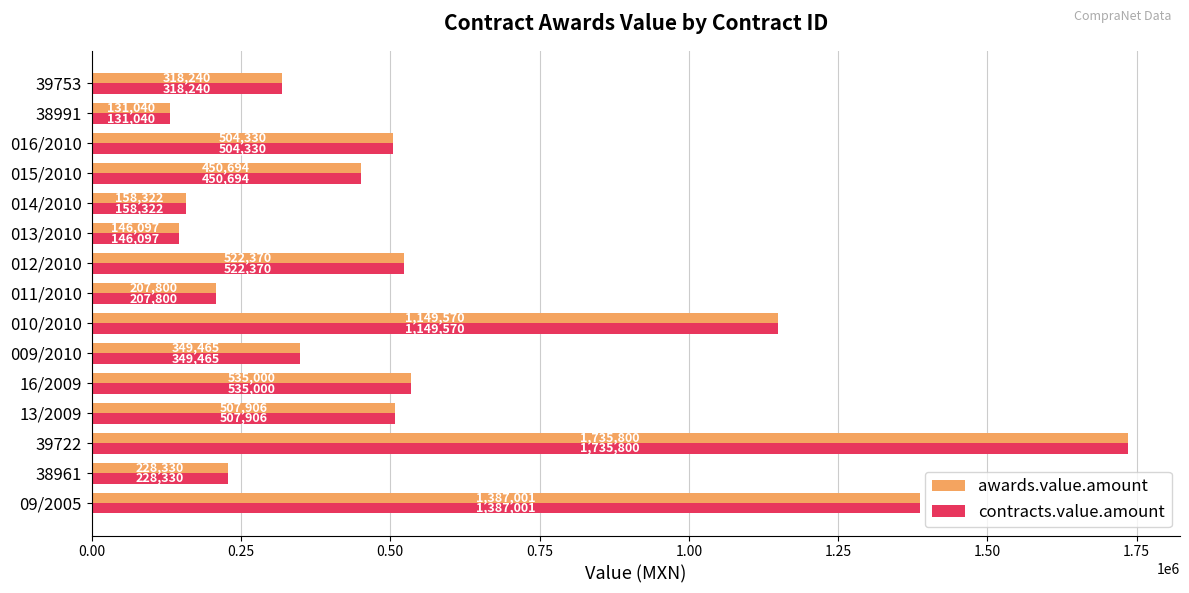

Where is awards.value.amount nearest to the value 933420?

010/2010